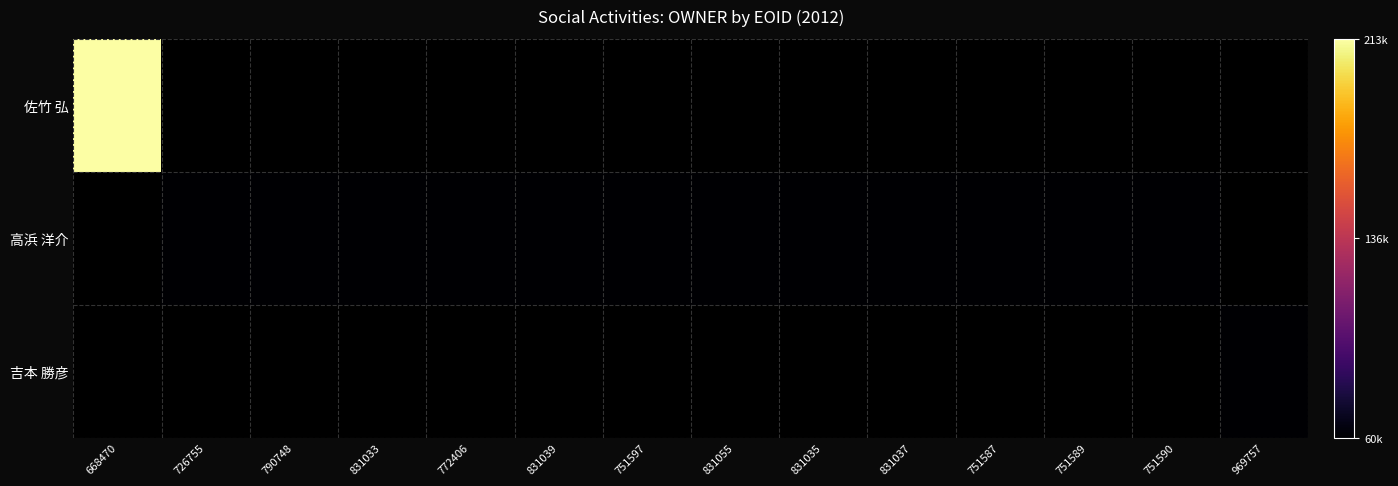

How many series are shown in this chart?

3